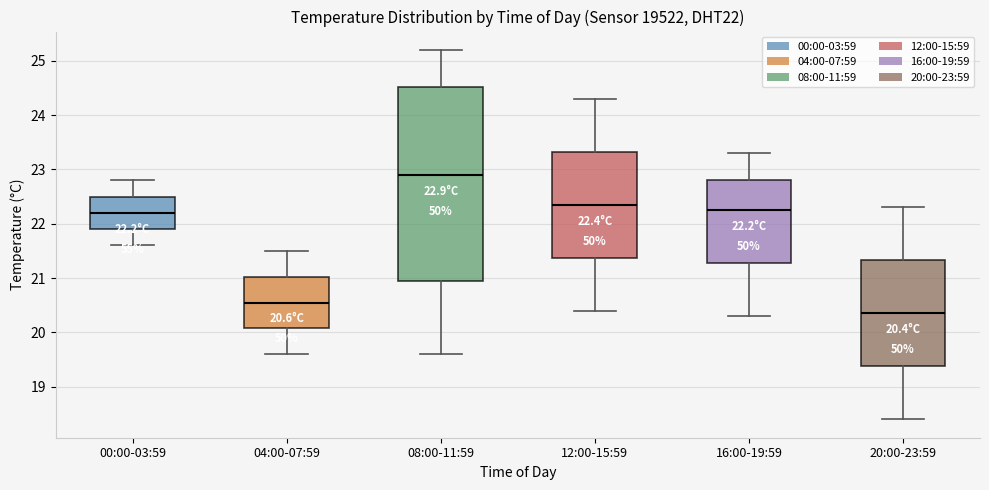

Which box has the lowest median line?

20:00-23:59